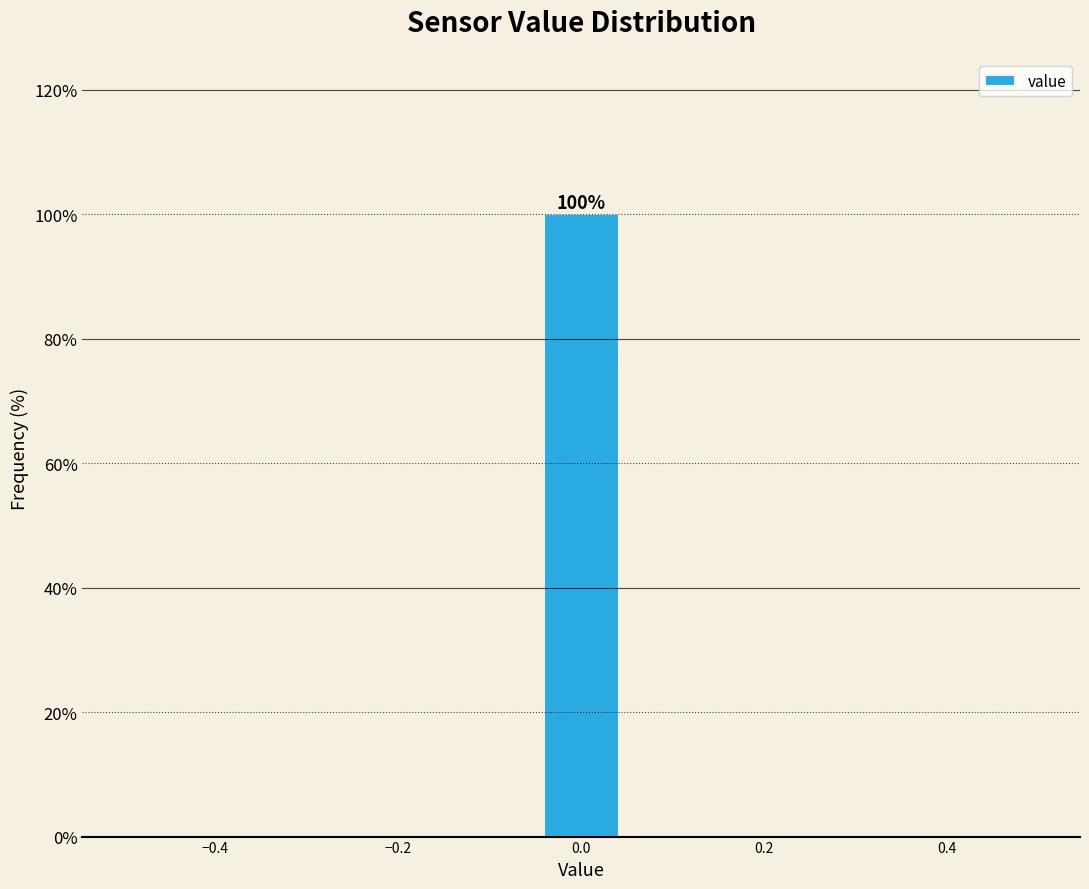

Over which range of the x-axis is the bar tallest?

-0.04 to 0.04